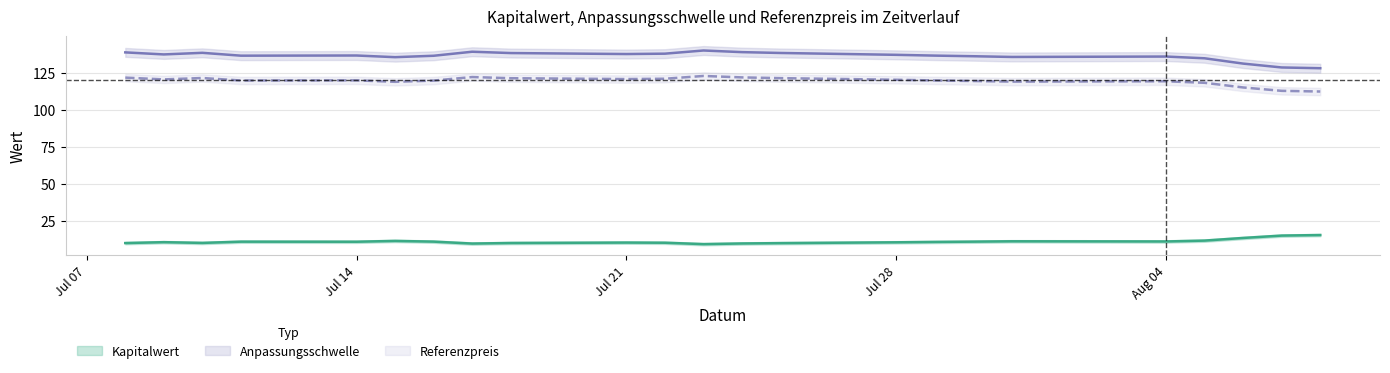

In Kapitalwert, how many points are higher than both neighbors (excluding endpoints)?

5